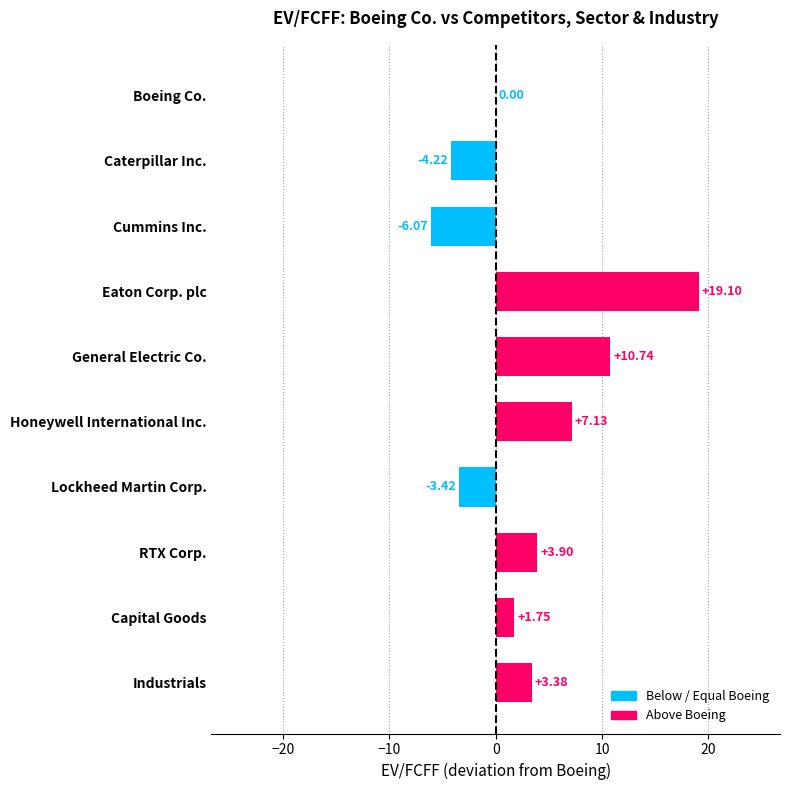

What is the difference between the values at RTX Corp. and Eaton Corp. plc?

15.2